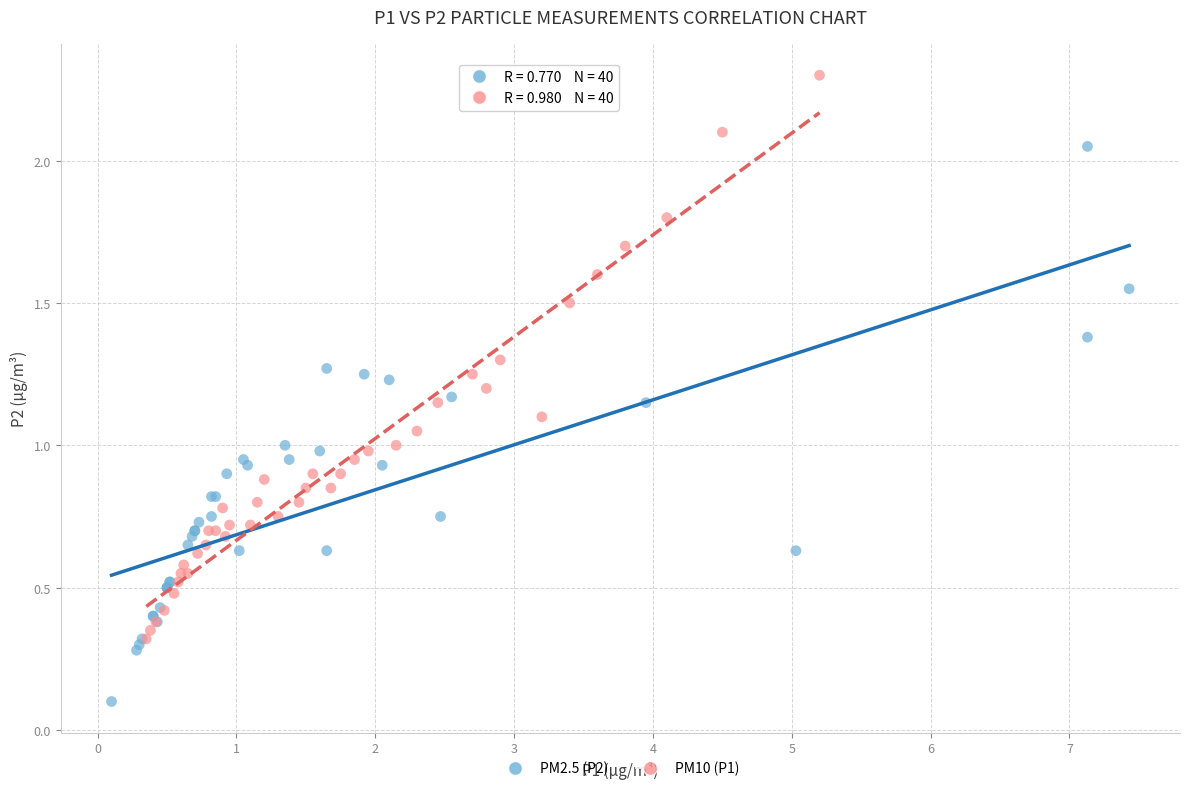

Which series contains the lowest Y value?

PM2.5 (P2)